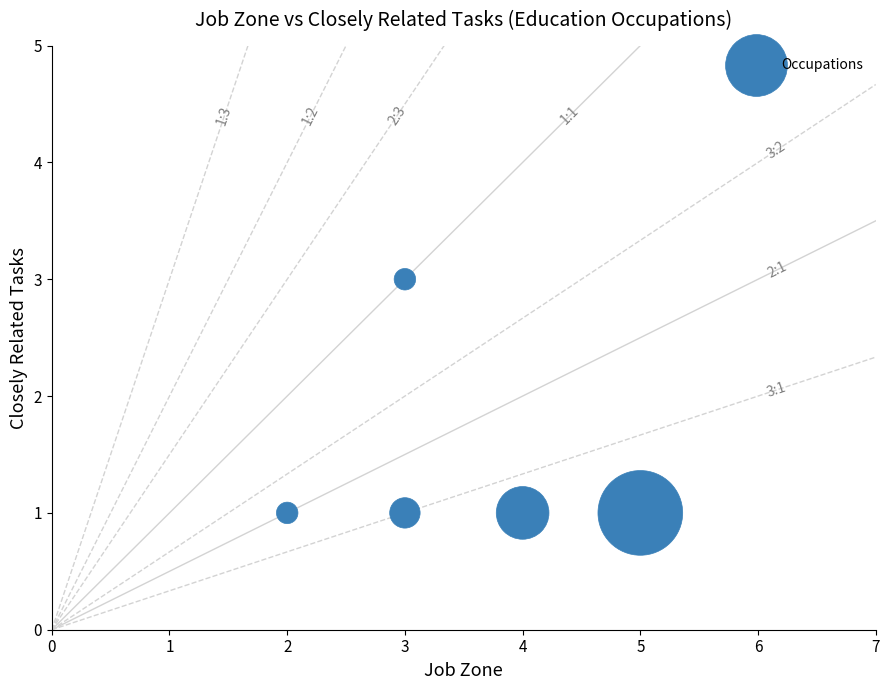

What is the range of X values (max minus min)?

3